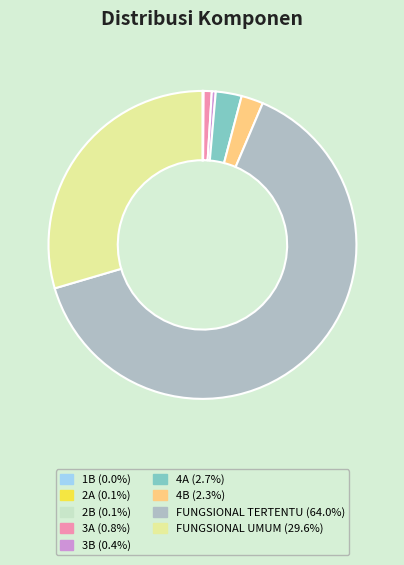

Between FUNGSIONAL UMUM and 3B, which is larger?

FUNGSIONAL UMUM